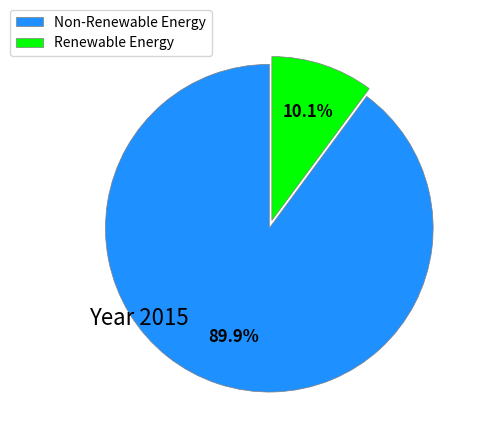

What is the ratio of the value at Non-Renewable Energy to the value at Renewable Energy?

8.9